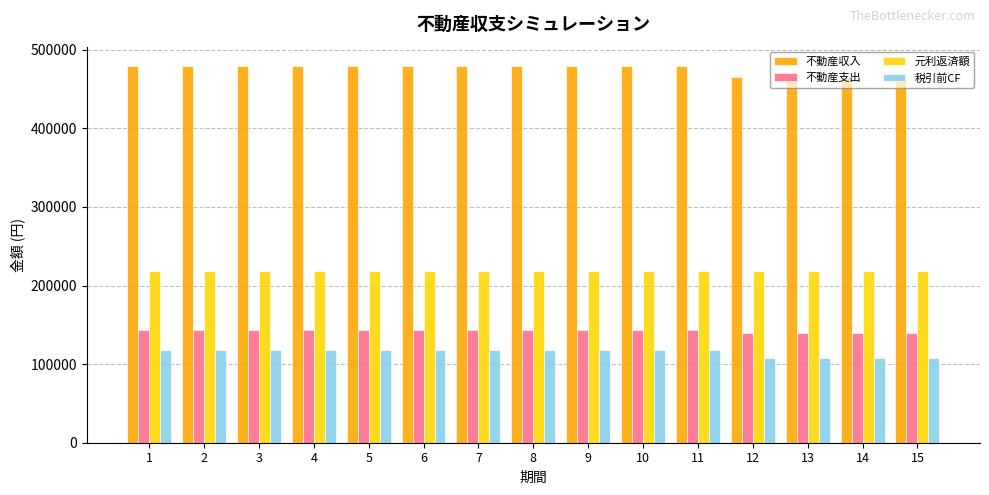

What is the lowest value of the 税引前CF series?

107850